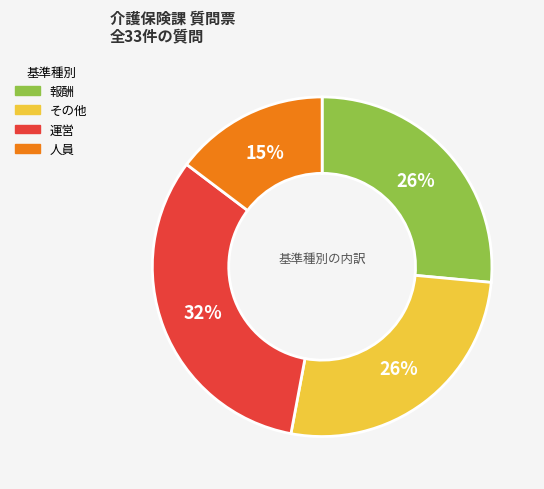

To the nearest percent, what portion does 人員 represent?

15%